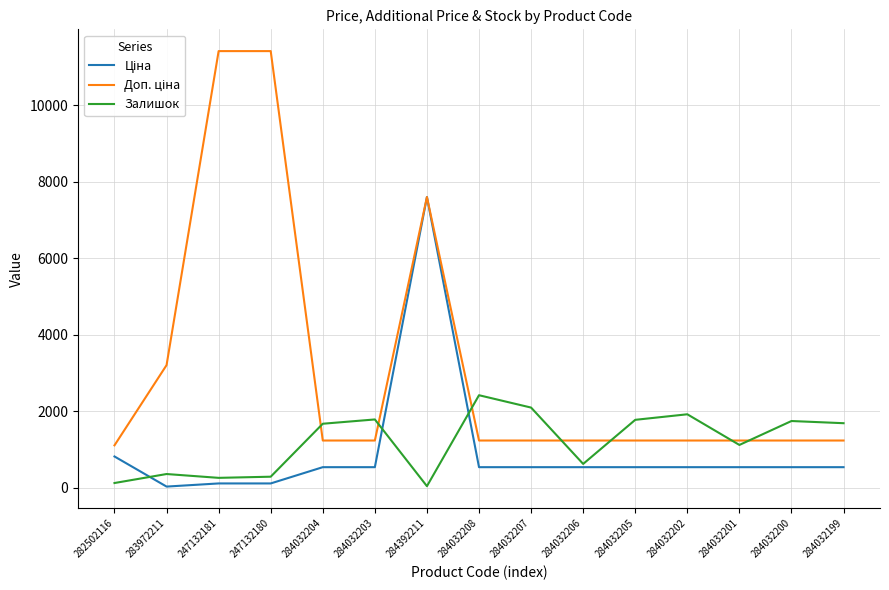

What is the greatest value displayed?

11410.0